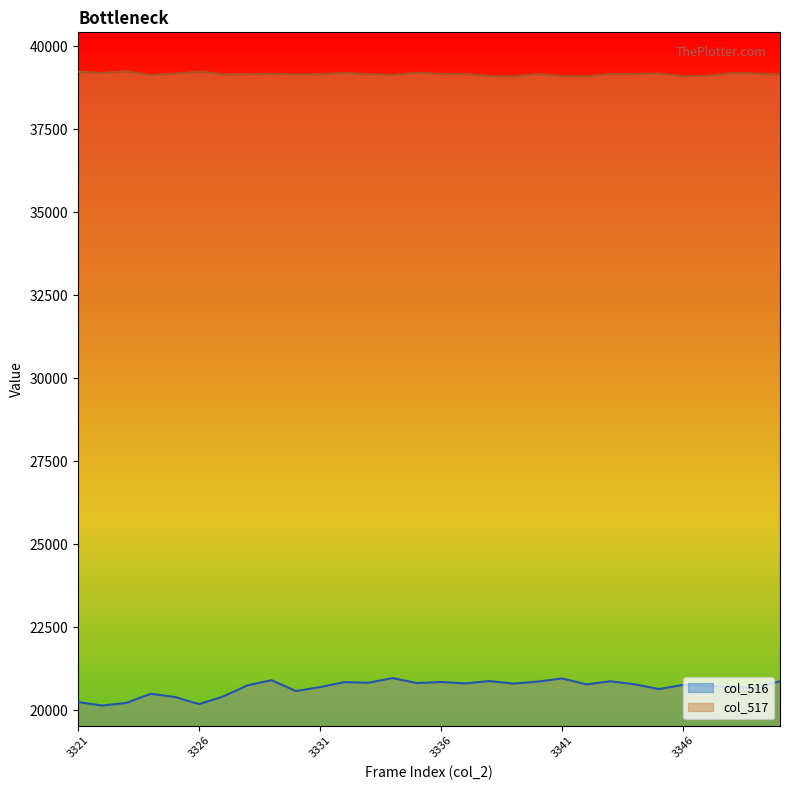

What is the sum of the col_517 values at 3332 and 3334?

78320